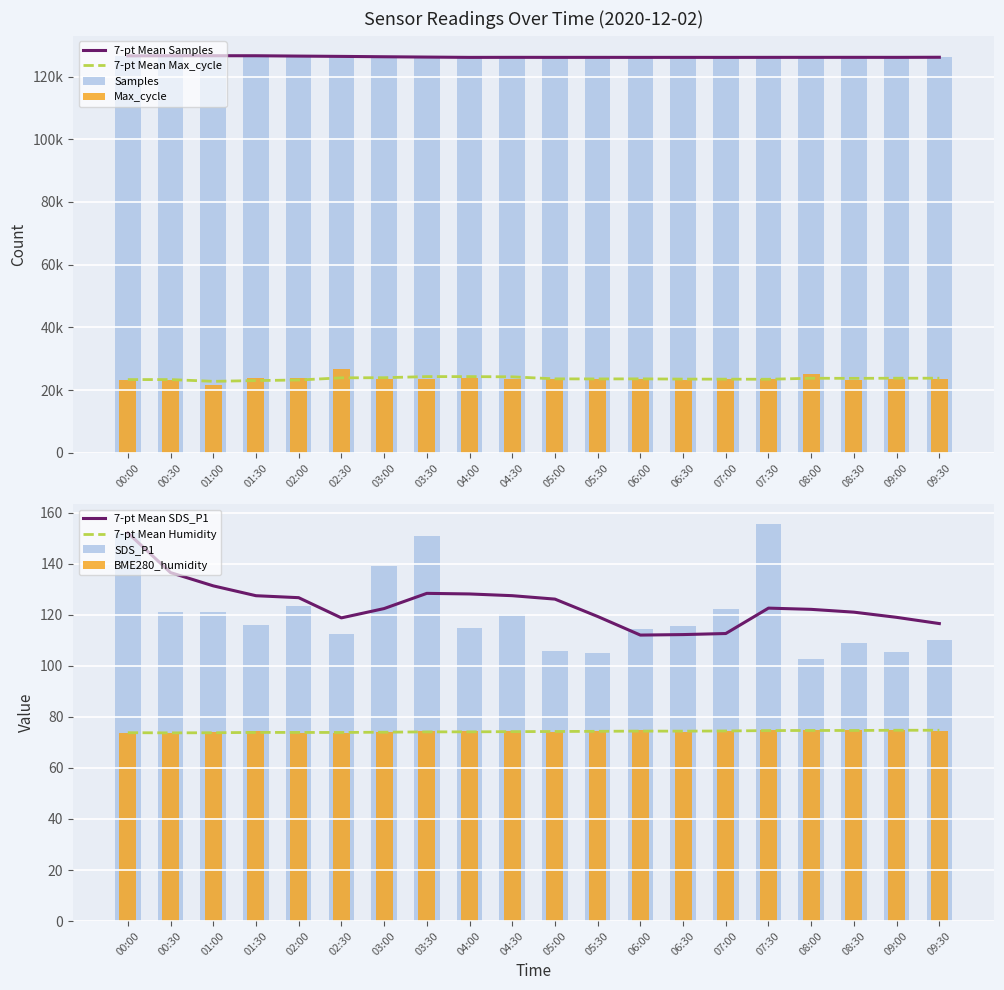

Reading left to right, extract all data points from this chart.

Samples: 126609.0	126669.0	126673.0	126626.0	126088.0	126123.0	126095.0	126162.0	126133.0	126162.0	126078.0	126104.0	126129.0	126157.0	126126.0	126130.0	126116.0	126157.0	126120.0	126281.0
Max_cycle: 23329.0	23336.0	21636.0	23764.0	23903.0	26804.0	23533.0	23411.0	23735.0	23577.0	23541.0	23411.0	23536.0	23331.0	23492.0	23378.0	25043.0	23353.0	23559.0	23527.0
BME280_humidity: 73.8	73.7	73.9	74.3	73.9	73.8	74.2	74.5	74.4	74.3	74.0	74.6	75.0	74.3	74.7	74.8	74.8	74.9	74.7	74.7
SDS_P1: 152.2	121.0	121.0	116.0	123.7	112.6	139.2	150.8	114.8	120.3	105.8	105.2	114.3	115.8	122.3	155.7	102.8	108.8	105.6	110.2